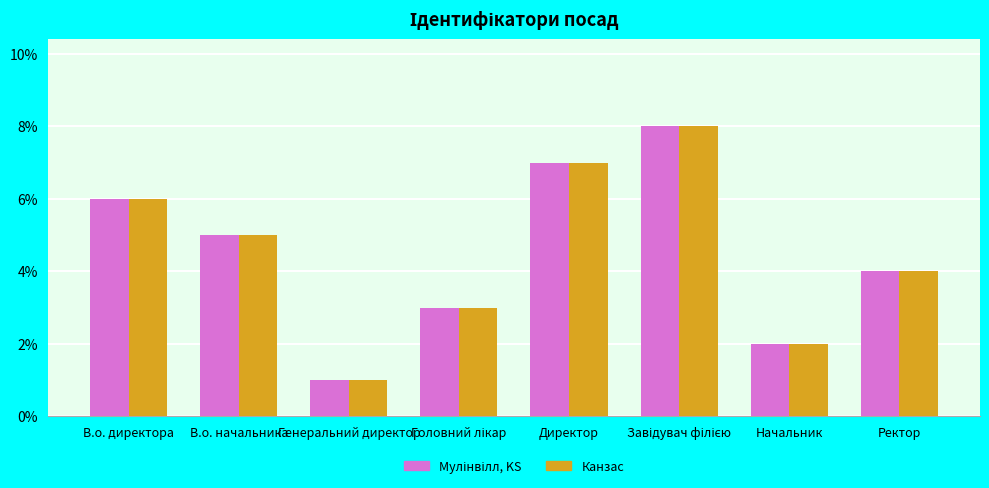

The Канзас series shows 10 at Директор. True or false?

False